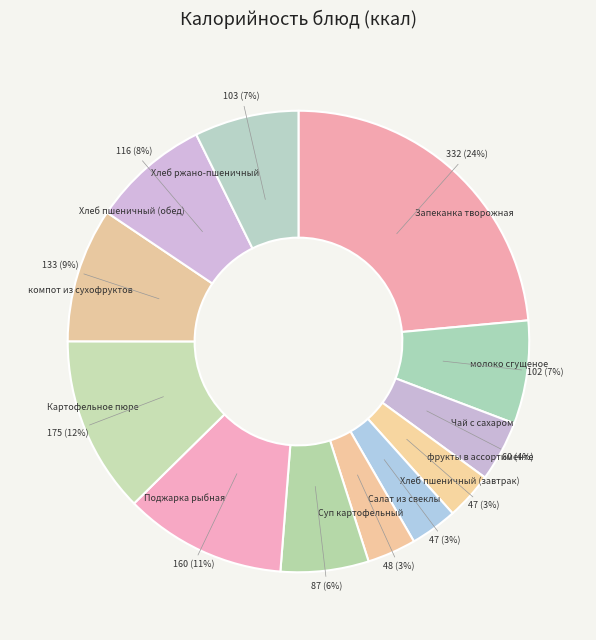

Which slice is the largest?

Запеканка творожная